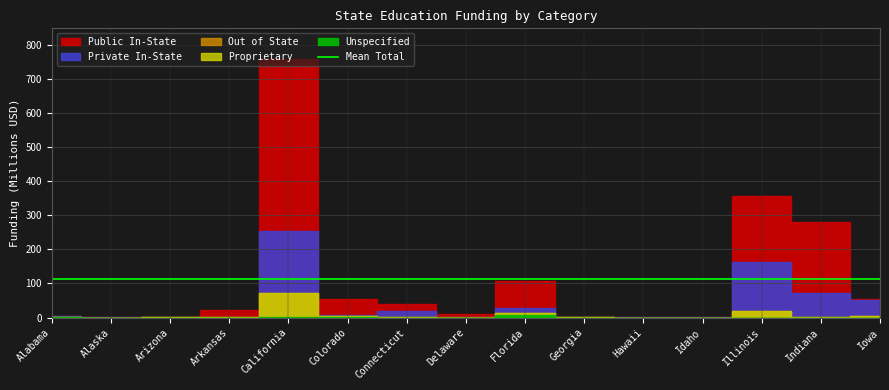

How many categories are shown in the chart?

15